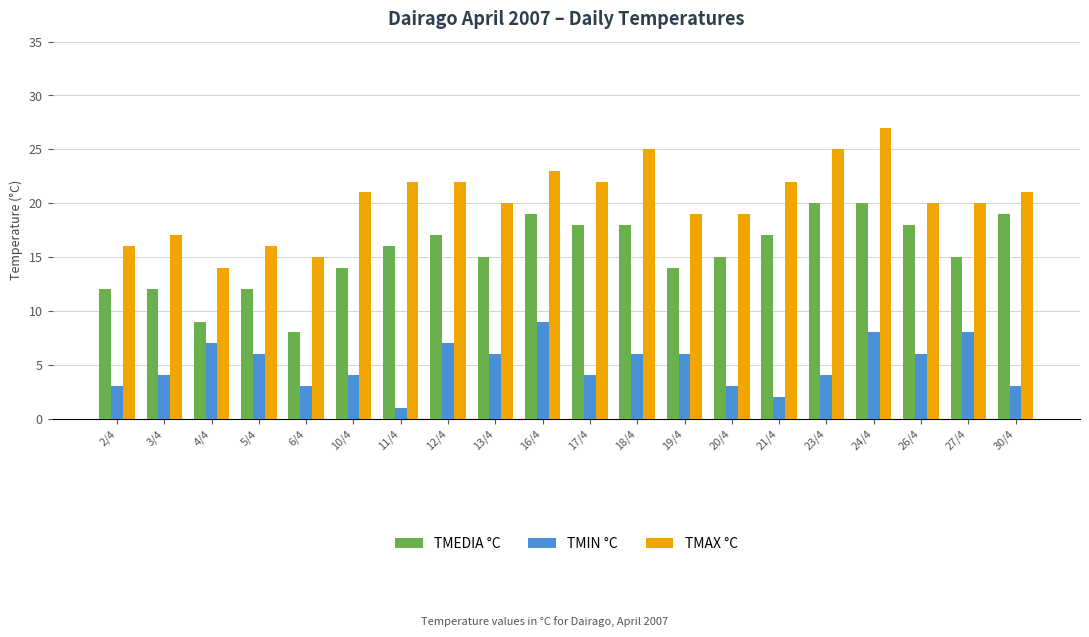

List the series in order of their peak value, highest first.

TMAX °C, TMEDIA °C, TMIN °C